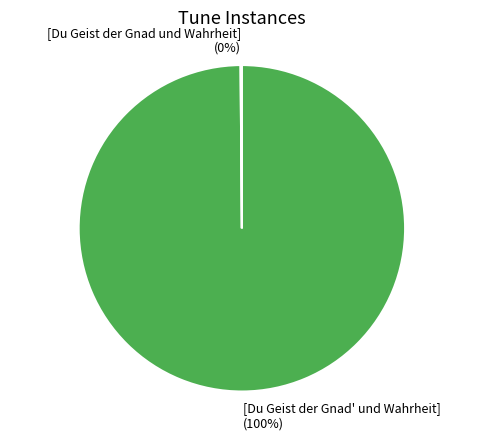

Which category has the biggest portion of the pie?

[Du Geist der Gnad' und Wahrheit]